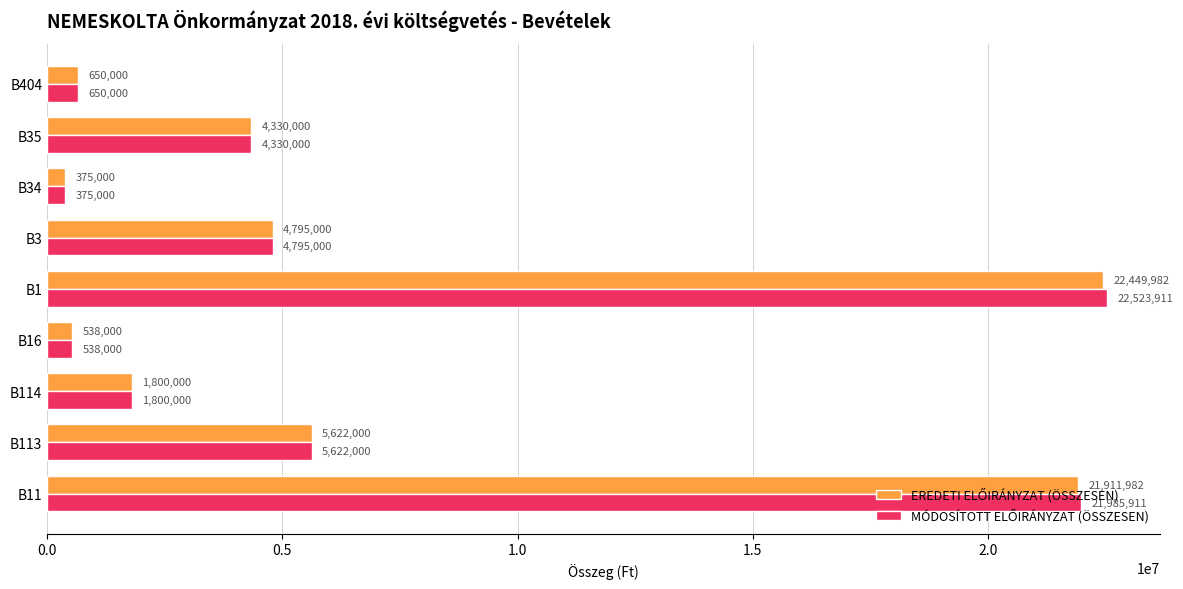

What is the difference between the highest and lowest values at B1?

73929